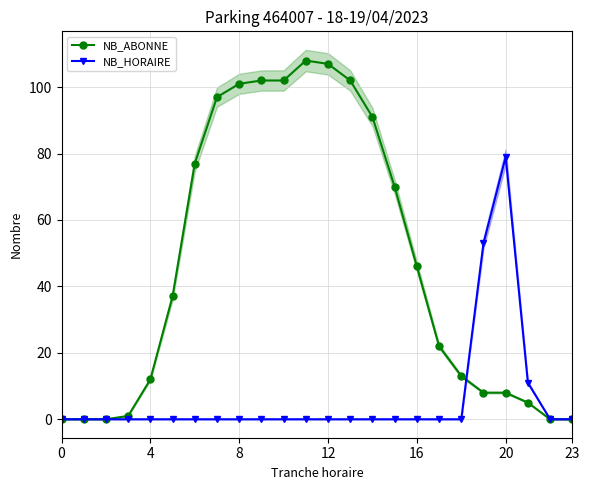

True or false: NB_ABONNE has more than 1 points higher than both neighbors.

False